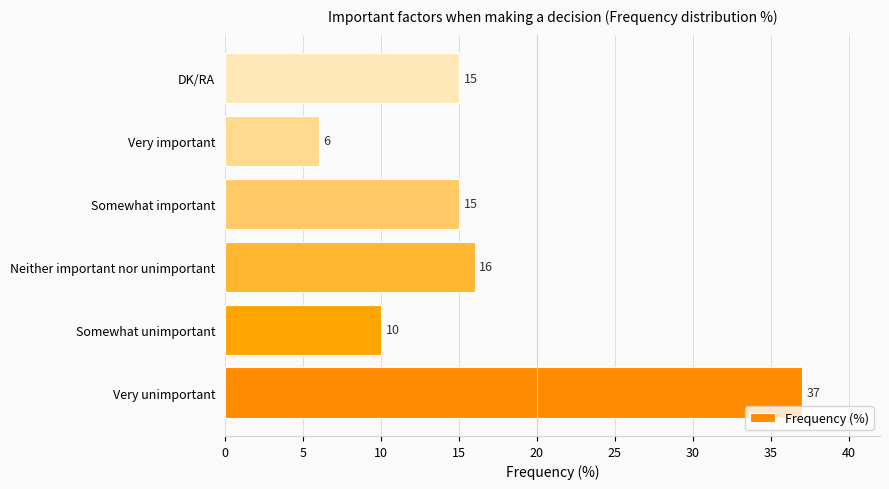

Does the chart contain stacked bars?

No